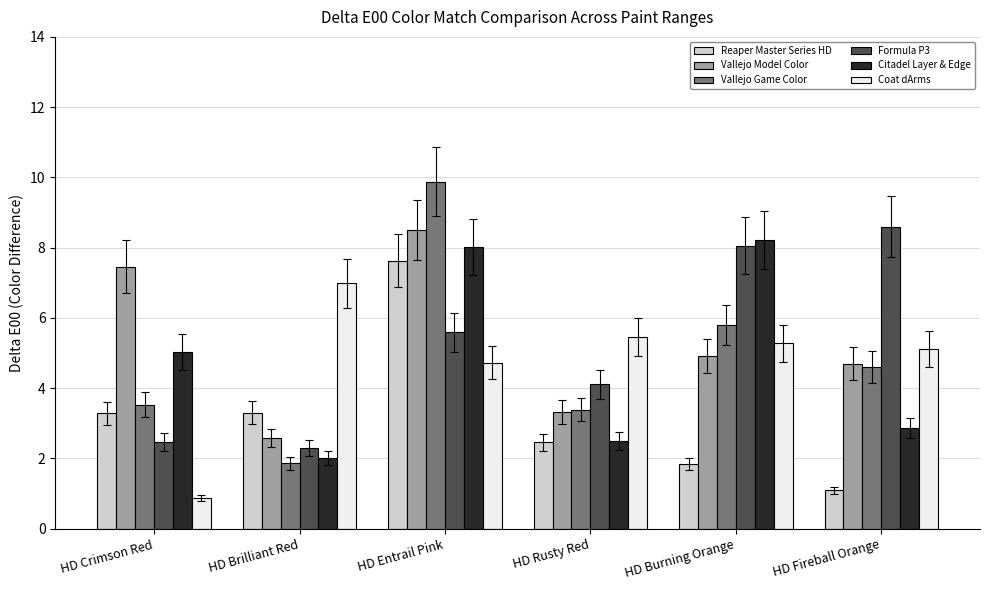

True or false: Coat dArms has a value of 5.1 at HD Fireball Orange.

True